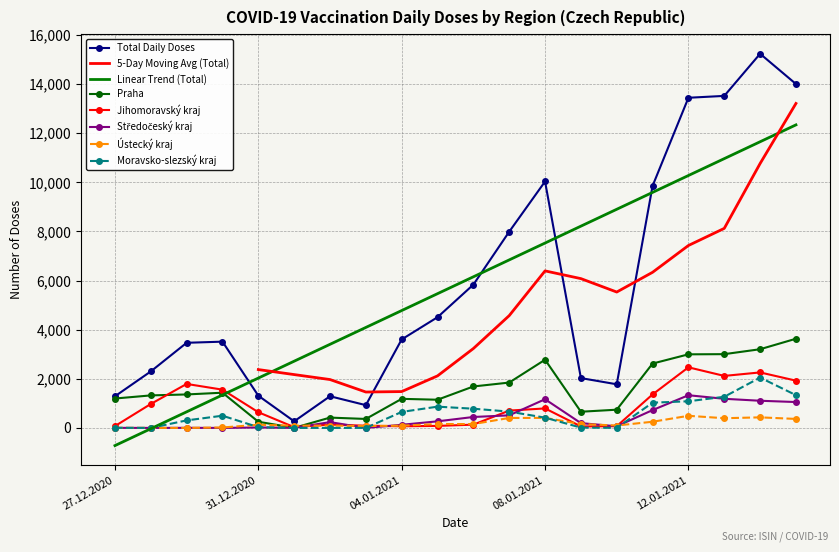

Which series has the largest total across all categories?

Total Daily Doses